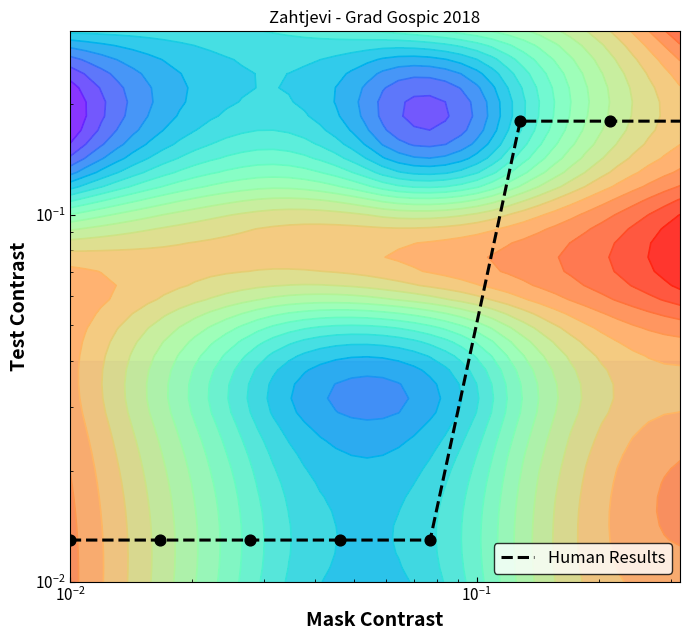

How many data points does each series have?

8